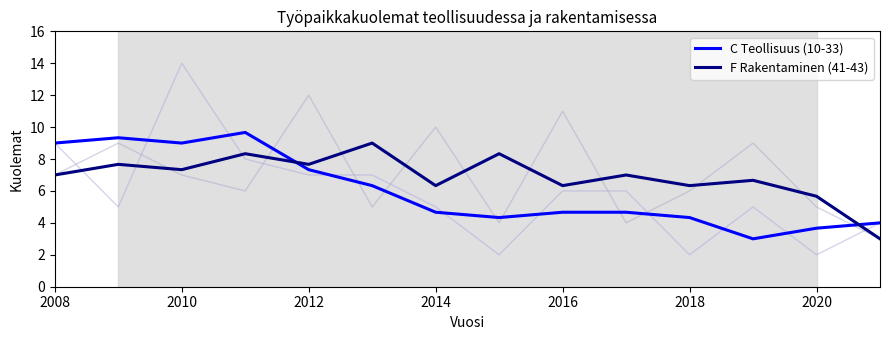

Reading left to right, transcribe all the data shown in this chart.

C Teollisuus (10-33): 9.0	9.3	9.0	9.7	7.3	6.3	4.7	4.3	4.7	4.7	4.3	3.0	3.7	4.0
F Rakentaminen (41-43): 7.0	7.7	7.3	8.3	7.7	9.0	6.3	8.3	6.3	7.0	6.3	6.7	5.7	3.0